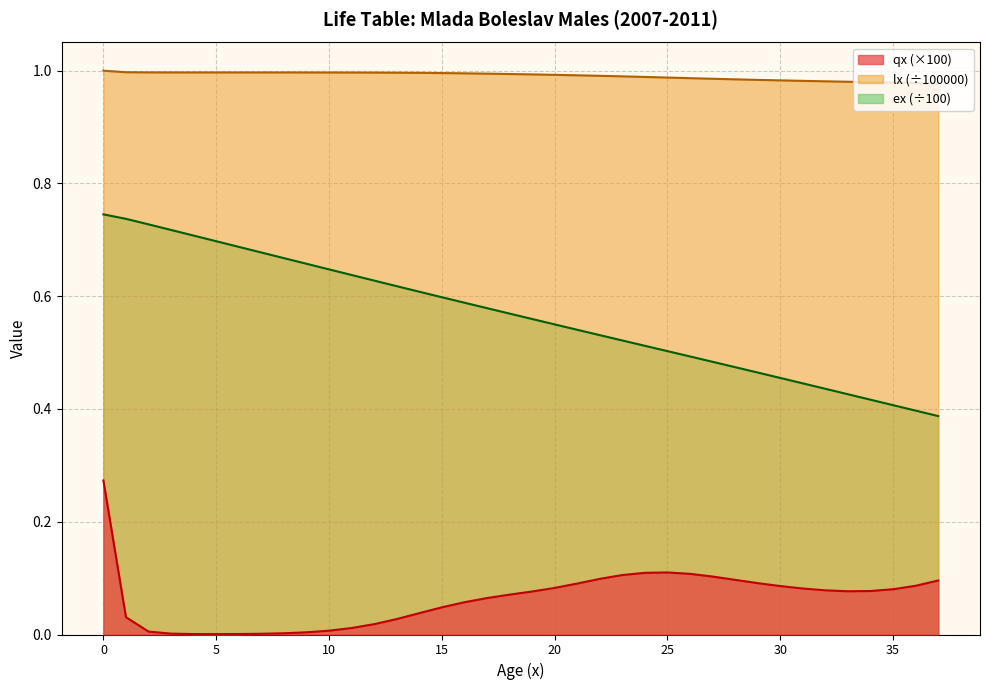

True or false: lx and ex intersect in this chart.

False